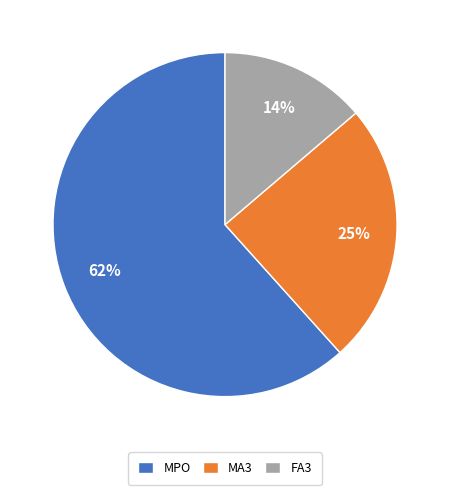

To the nearest percent, what is the difference between the largest and smallest slice percentages?

48%